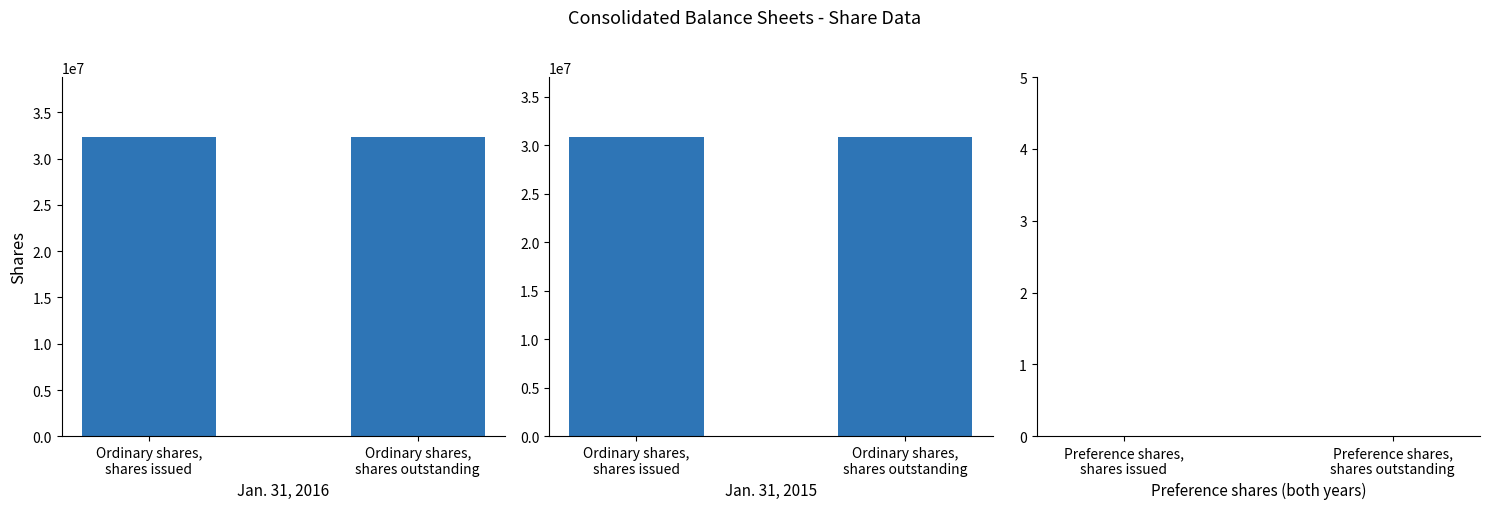

True or false: Jan. 31, 2016 has a value of 32333359 at Ordinary shares,
shares issued.

True